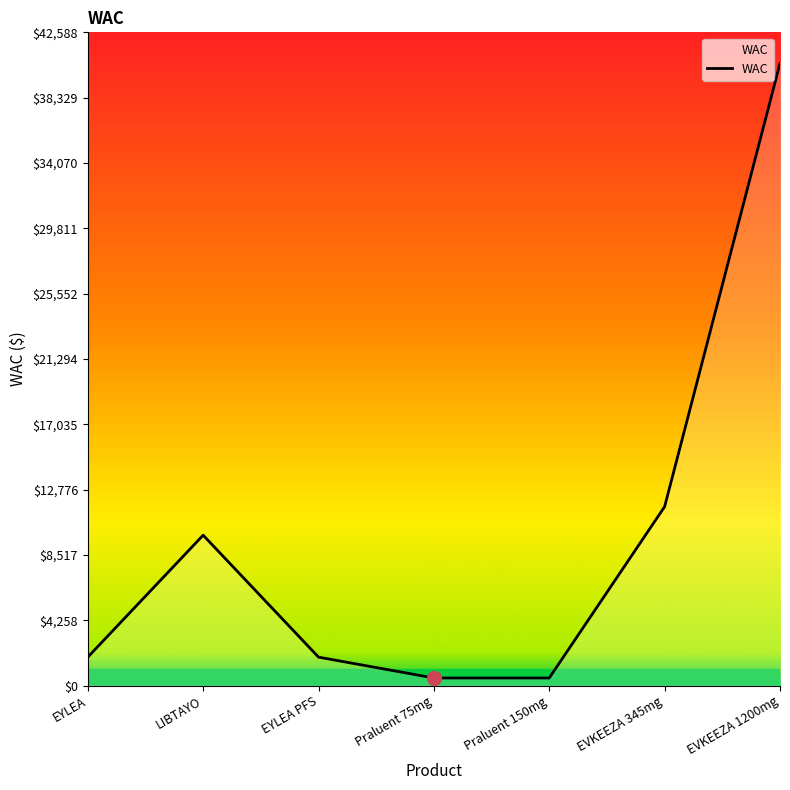

Where is the first local maximum?

LIBTAYO